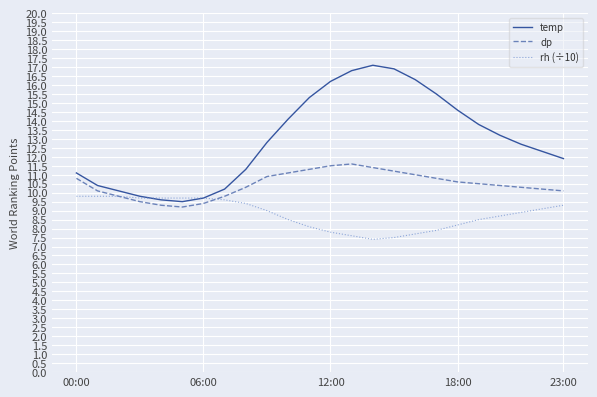

List the series in order of their peak value, lowest first.

rh (÷10), dp, temp